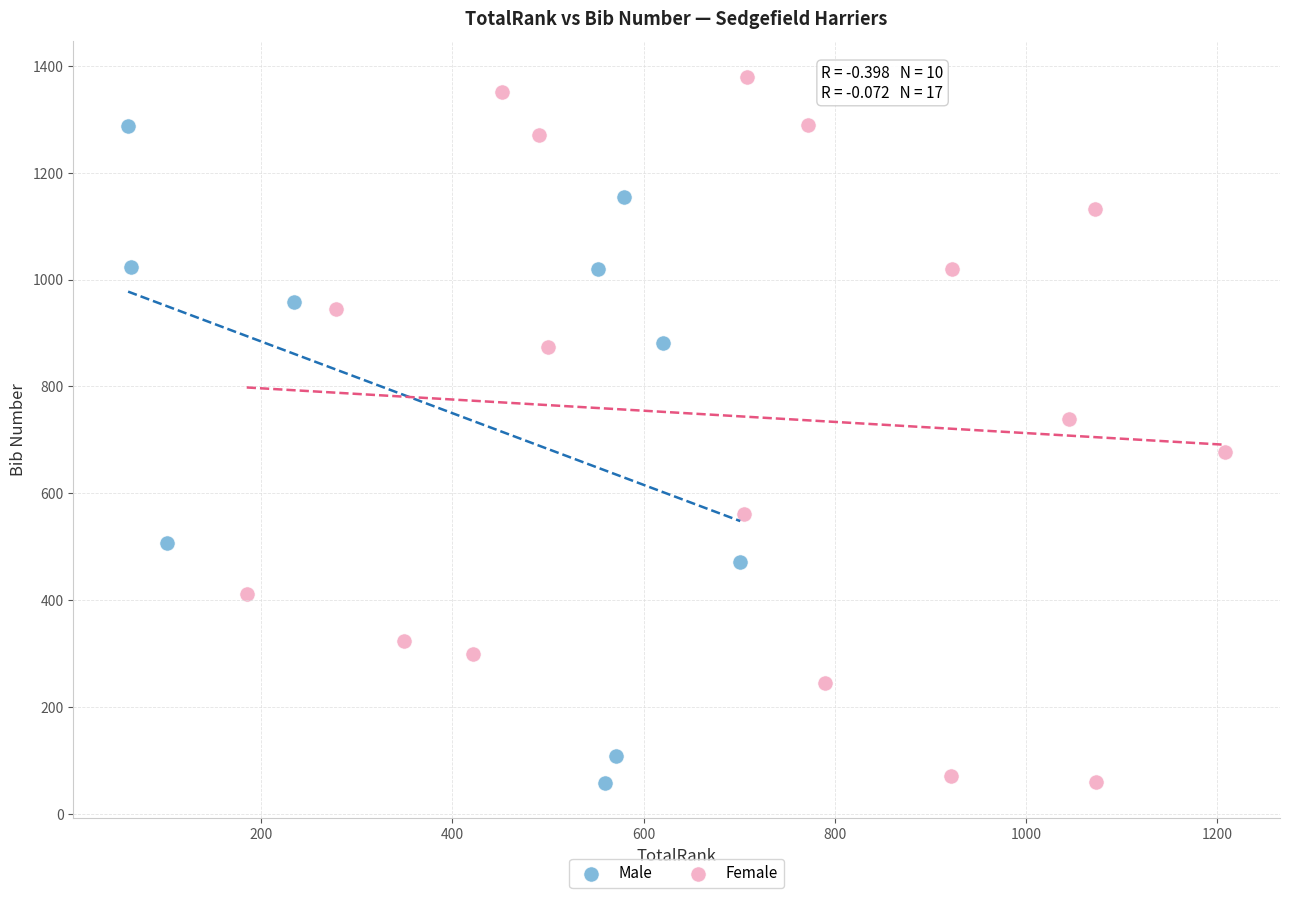

Which series reaches the maximum Y coordinate?

Female